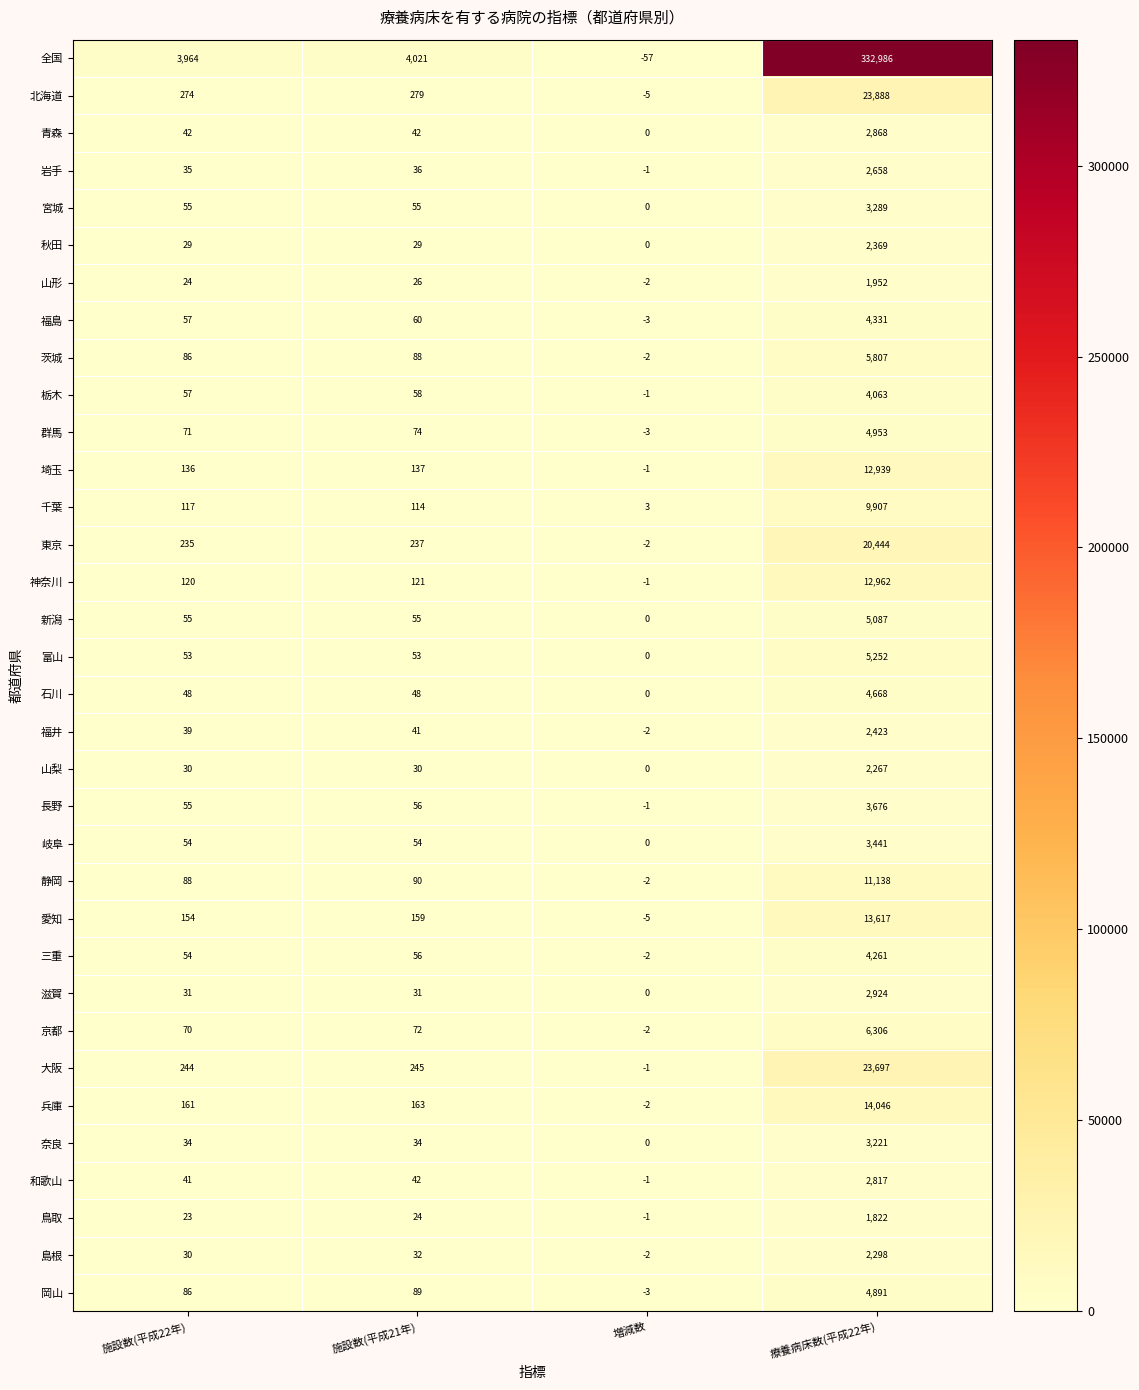

Which series has the largest total across all categories?

全国